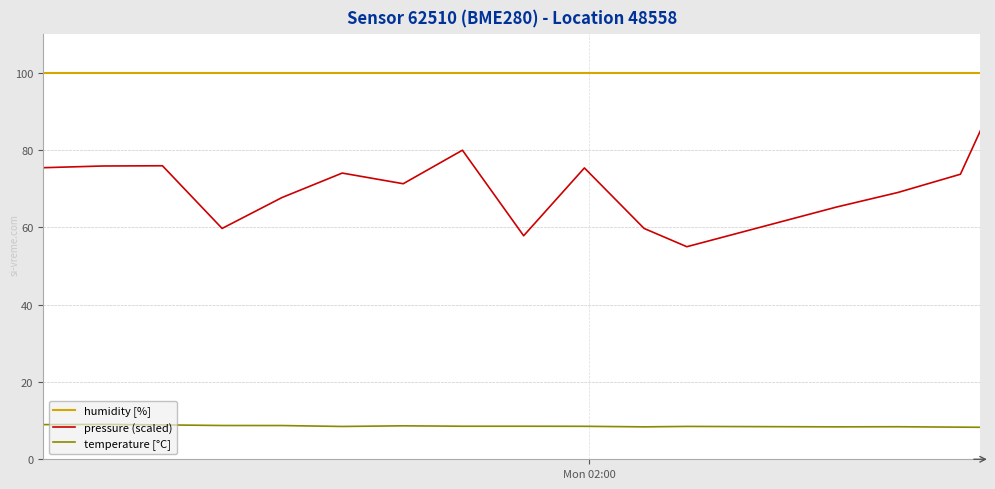

Which series has the widest spread of values?

pressure (scaled)